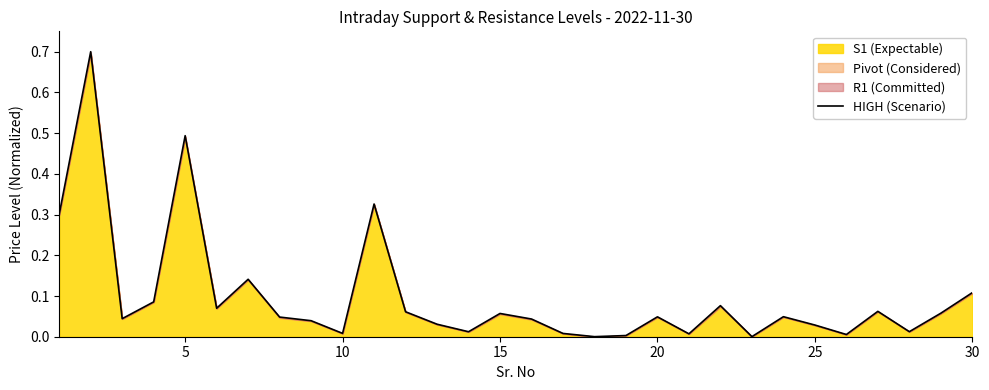

What is the highest value of the HIGH (Scenario) series?

0.7